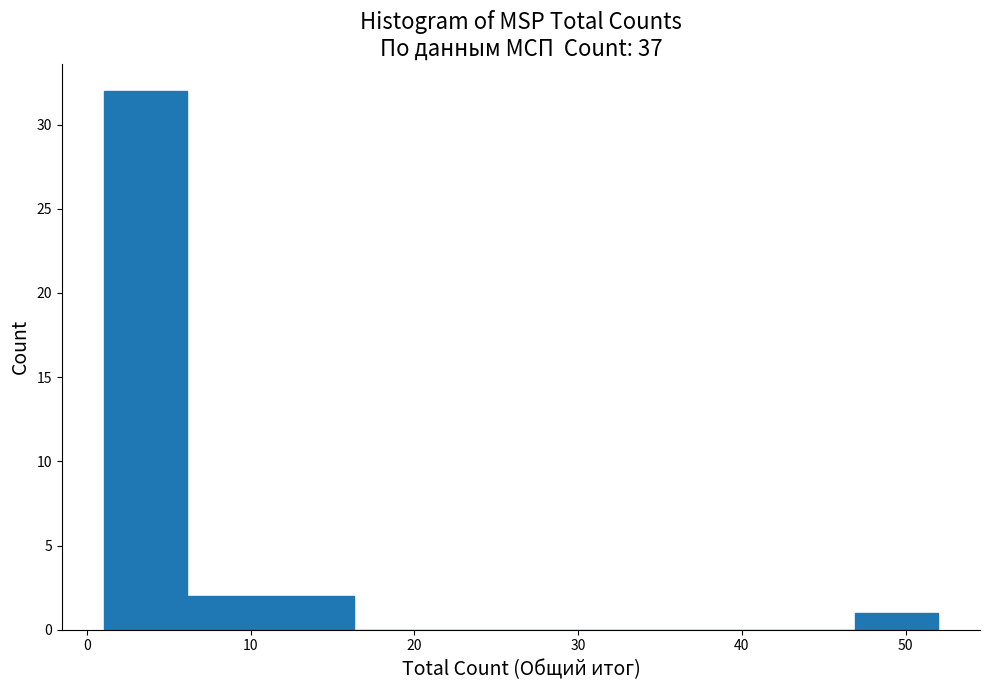

Reading left to right, transcribe this chart: for each bar, give the range it covers on the x-axis and its height. Neither the bar edges nor the heights are printed on the chart, so give them approximately, as read against the axes.

1.0 to 6.1: 32
6.1 to 11.2: 2
11.2 to 16.3: 2
16.3 to 21.4: 0
21.4 to 26.5: 0
26.5 to 31.6: 0
31.6 to 36.7: 0
36.7 to 41.8: 0
41.8 to 46.9: 0
46.9 to 52.0: 1